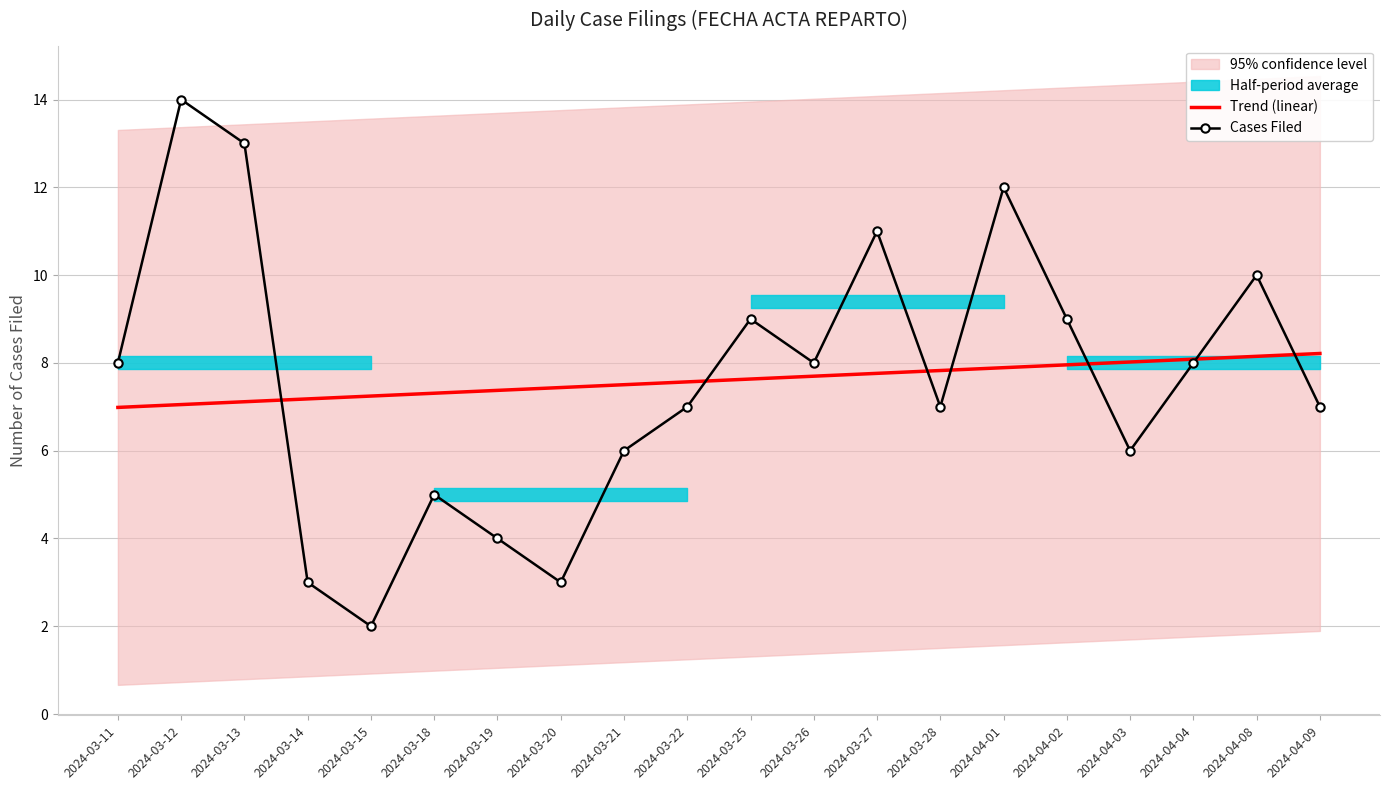

What is the value of the Cases Filed point at the 11th from the left?

9.0